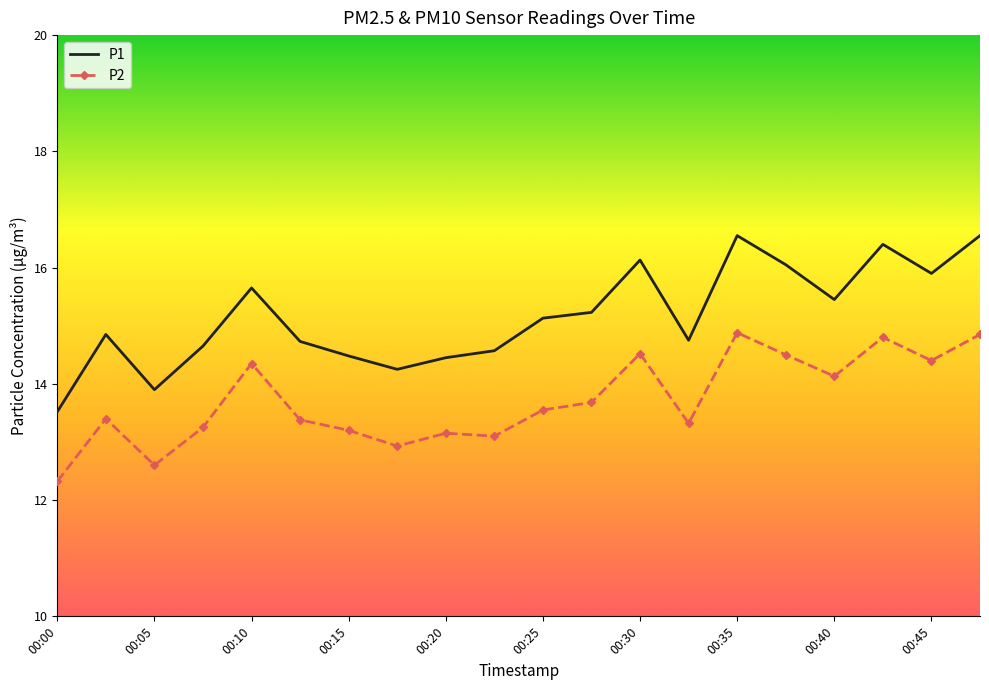

Rank the series by their average value, from lowest to highest.

P2, P1